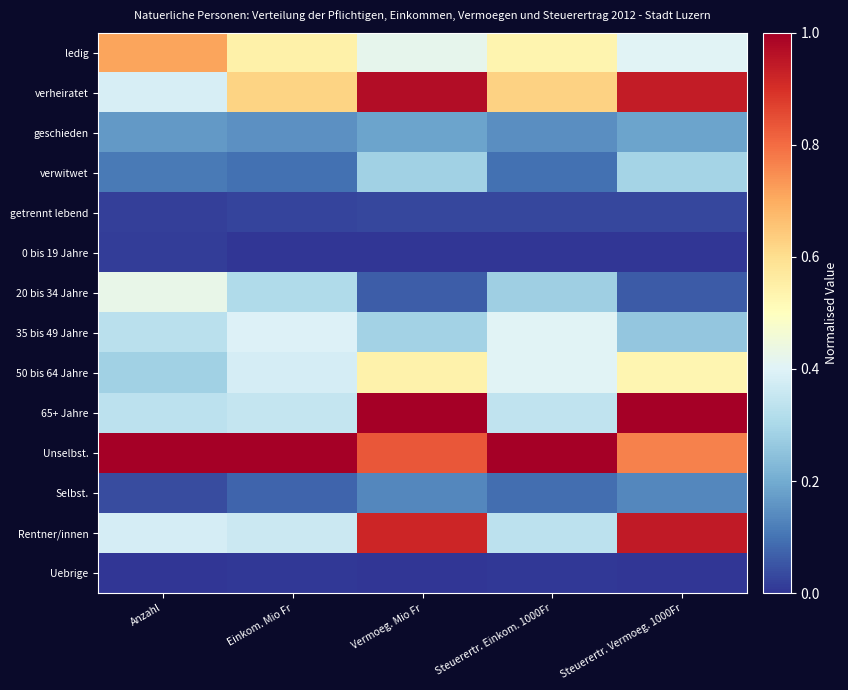

At Einkom. Mio Fr, list the series in order from largest to smallest.

Unselbst., verheiratet, ledig, 35 bis 49 Jahre, 50 bis 64 Jahre, Rentner/innen, 65+ Jahre, 20 bis 34 Jahre, geschieden, verwitwet, Selbst., getrennt lebend, Uebrige, 0 bis 19 Jahre